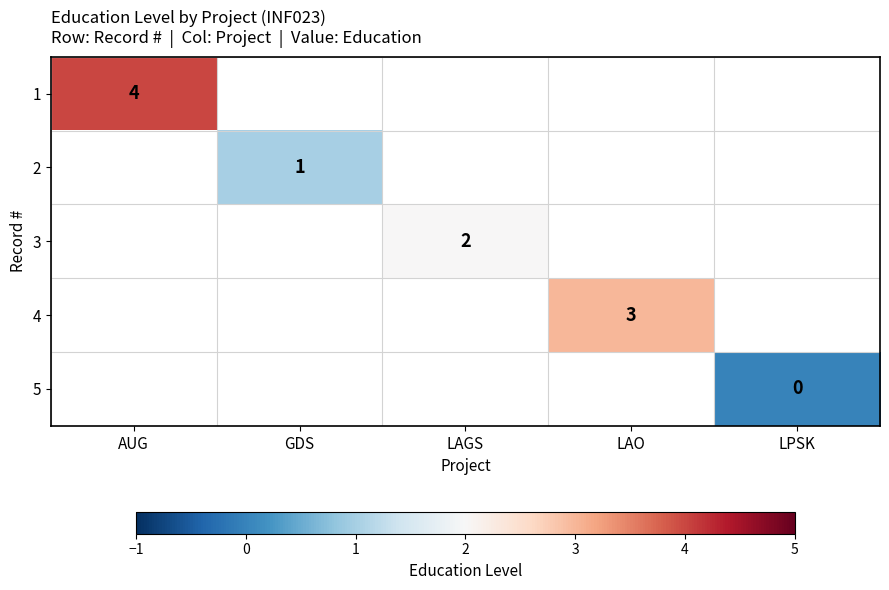

Which label corresponds to the largest value in the chart?

AUG